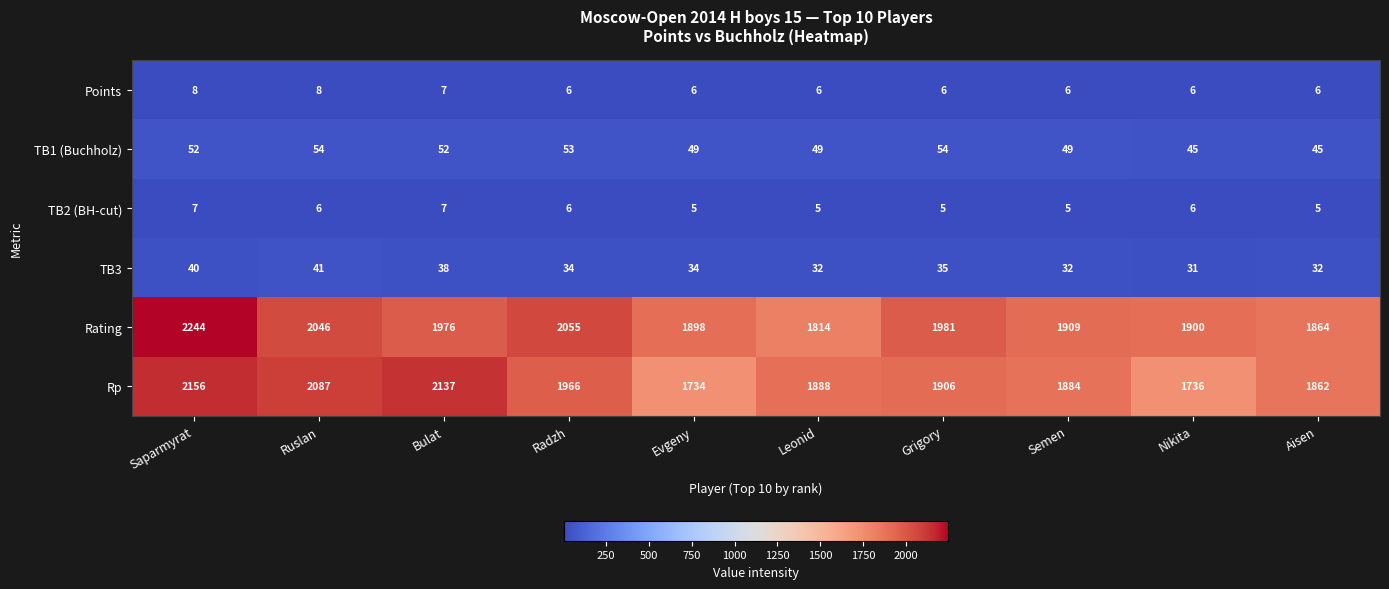

What is the total value across all series at Radzh?

4120